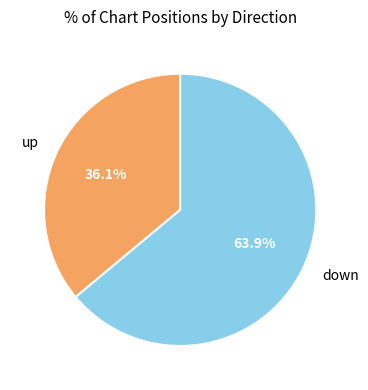

To the nearest percent, what percentage of the pie is up?

36%